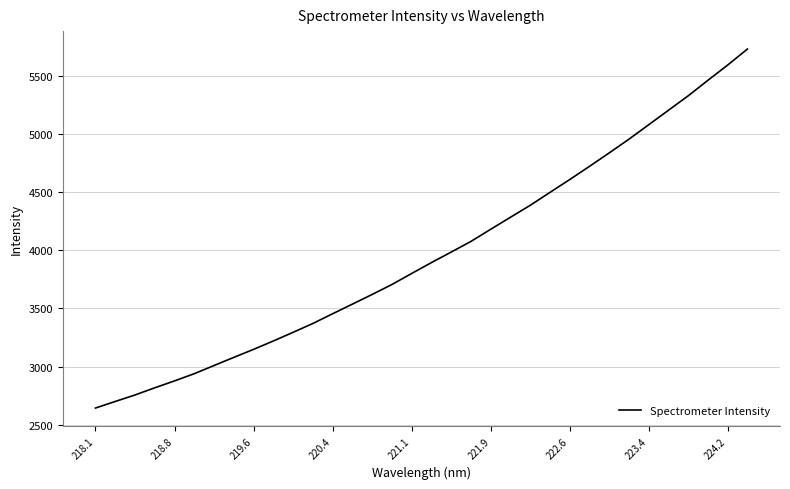

Is this an area chart (filled region under the line)?

No